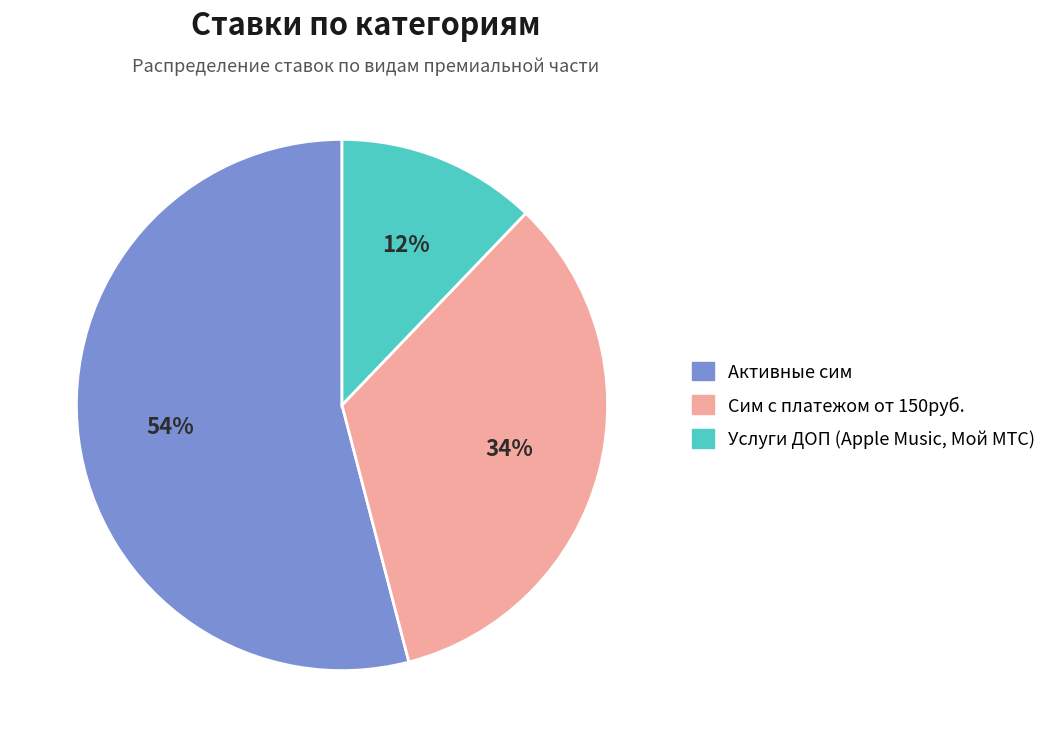

To the nearest percent, what is the difference between the largest and smallest slice percentages?

42%